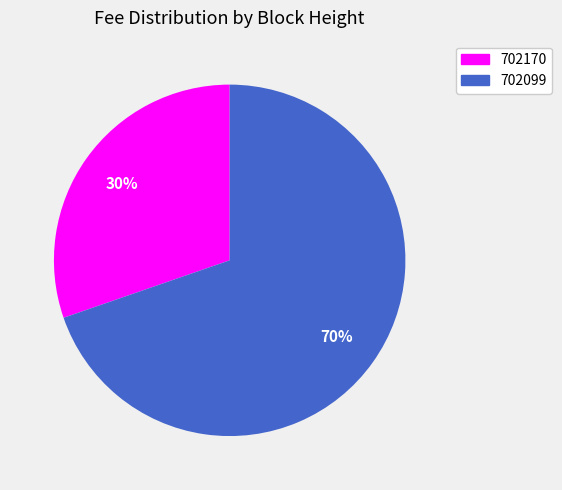

To the nearest percent, what portion does 702170 represent?

30%